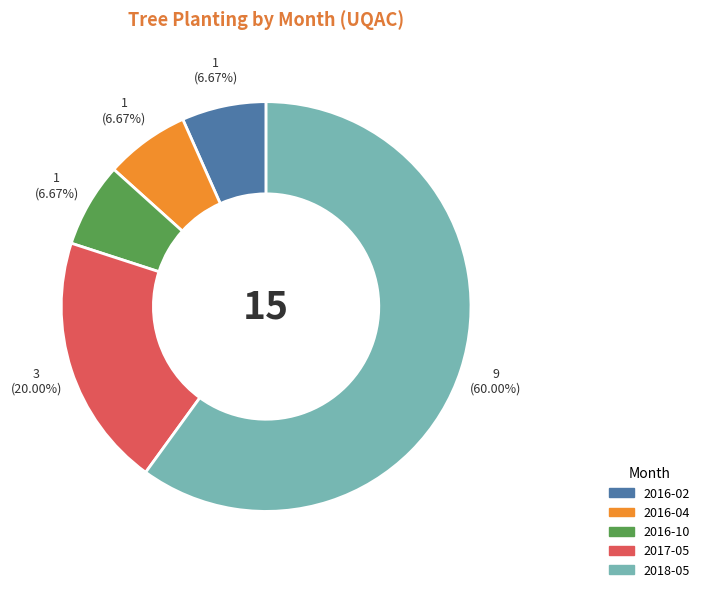

Is there any slice that represents more than half of the pie?

Yes